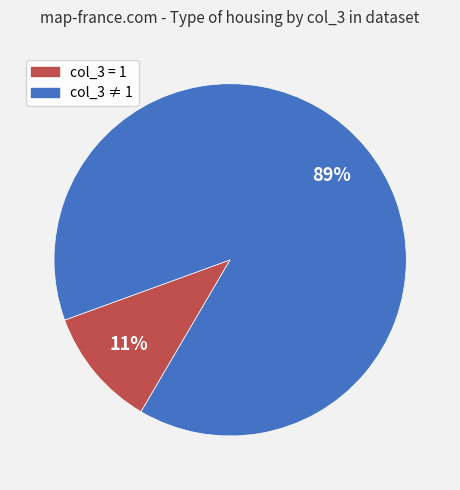

Does any single category account for the majority?

Yes